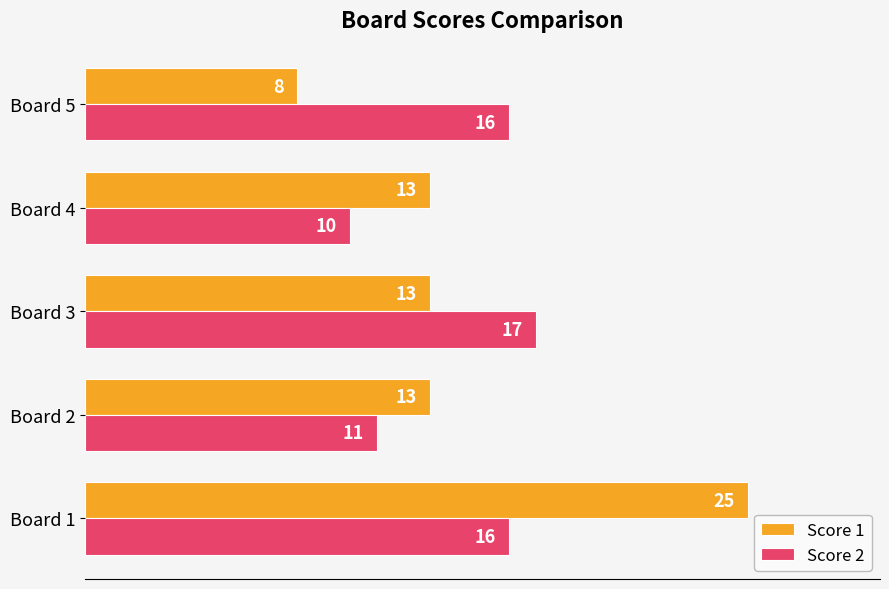

At which category does the chart reach its minimum across all series?

Board 5